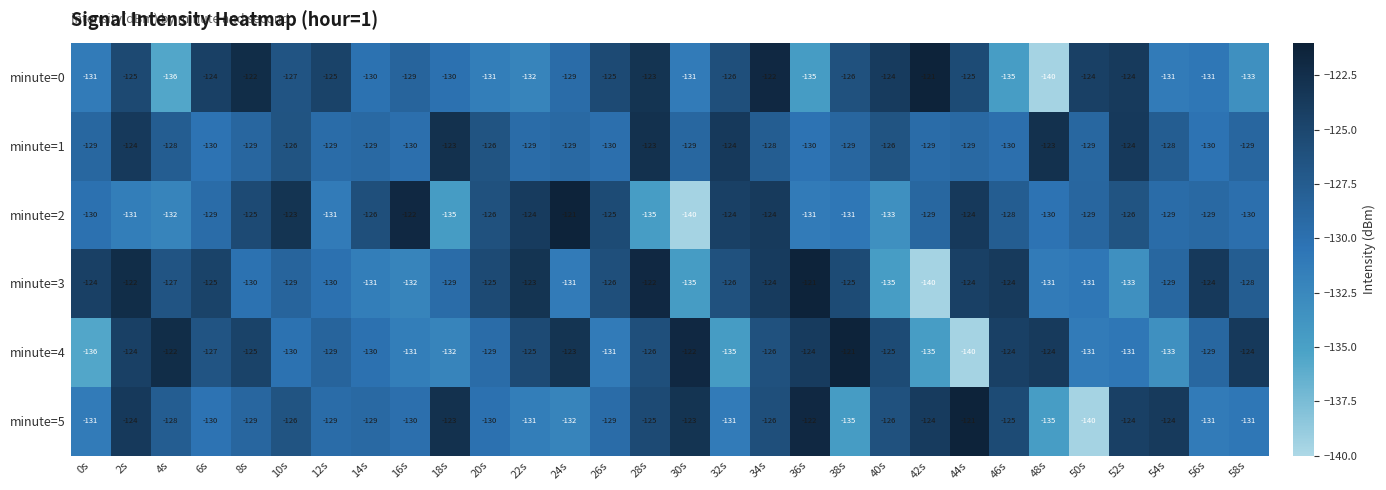

Which series has the largest total across all categories?

minute=1